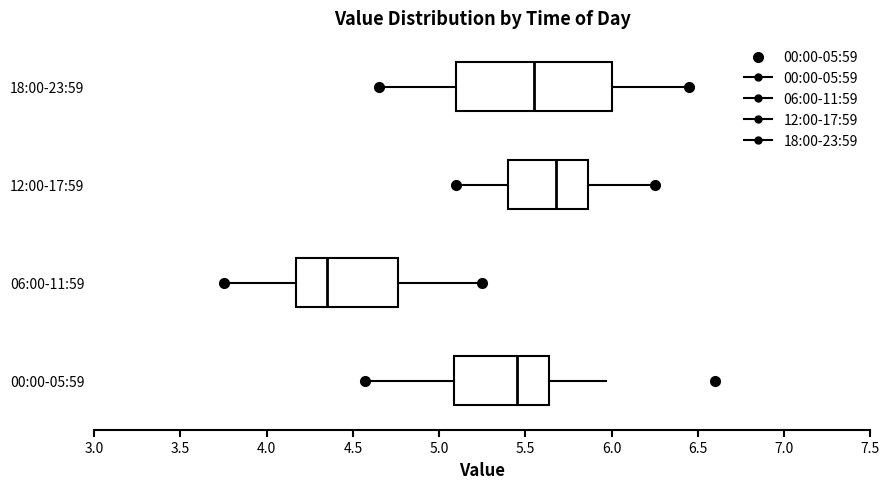

Reading bottom to top, transcribe this box plot: for each box, give where its median line is, the range the box spans, and where its two whiskers end, as read against the x-axis. The values are not printed on the chart, so give them approximately, as read against the axis.

00:00-05:59: median 5.45, box 5.10 to 5.65, whiskers 4.55 to 5.95
06:00-11:59: median 4.35, box 4.15 to 4.75, whiskers 3.75 to 5.25
12:00-17:59: median 5.70, box 5.40 to 5.85, whiskers 5.10 to 6.25
18:00-23:59: median 5.55, box 5.10 to 6.00, whiskers 4.65 to 6.45